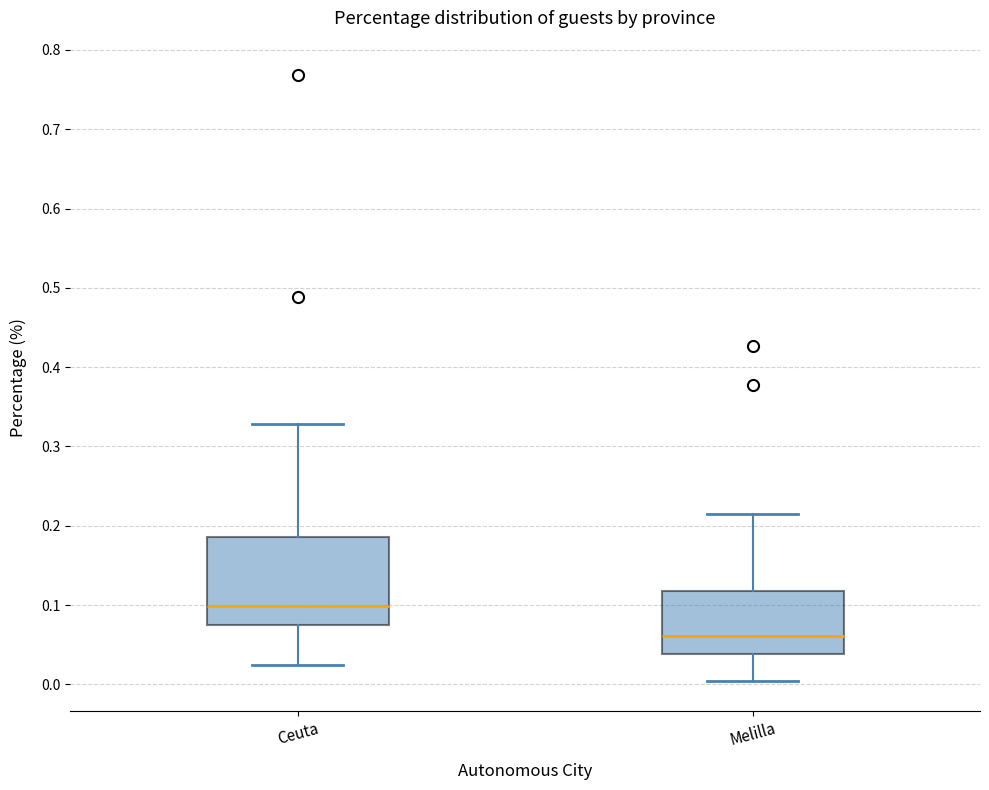

Reading left to right, transcribe this box plot: for each box, give where its median line is, the range the box spans, and where its two whiskers end, as read against the y-axis. The values are not printed on the chart, so give them approximately, as read against the axis.

Ceuta: median 0.10, box 0.07 to 0.19, whiskers 0.02 to 0.33
Melilla: median 0.06, box 0.04 to 0.12, whiskers 0.00 to 0.22